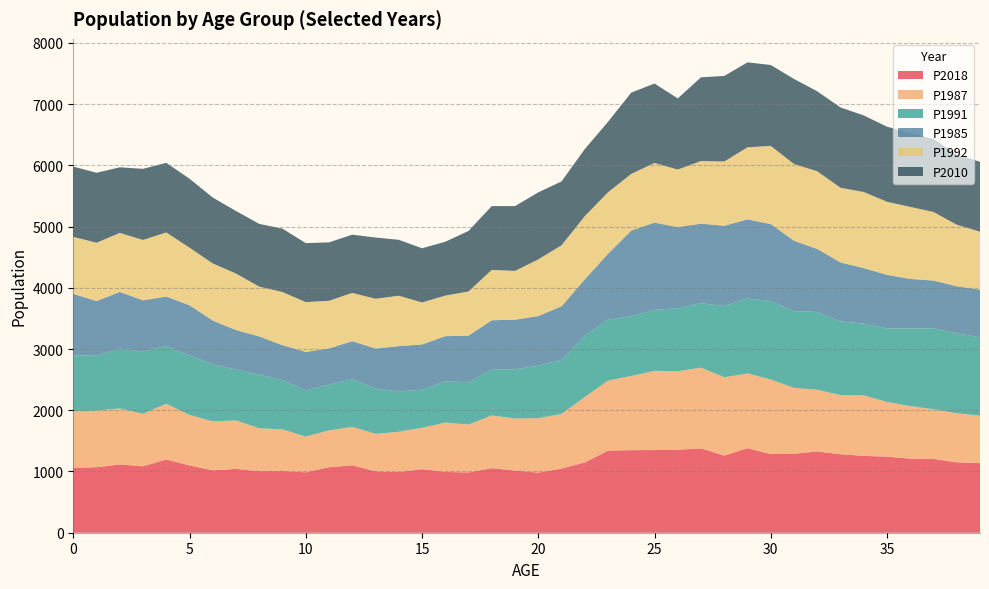

Reading left to right, list all the values displayed in this chart.

P2018: 0=1061	1=1070	2=1114	3=1085	4=1196	5=1099	6=1019	7=1042	8=1005	9=1007	10=987	11=1070	12=1101	13=1003	14=991	15=1038	16=992	17=985	18=1054	19=1015	20=981	21=1048	22=1147	23=1340	24=1349	25=1350	26=1356	27=1377	28=1260	29=1381	30=1284	31=1290	32=1326	33=1282	34=1255	35=1242	36=1209	37=1205	38=1150	39=1136
P1987: 0=922	1=924	2=917	3=857	4=911	5=825	6=799	7=792	8=701	9=681	10=584	11=601	12=628	13=612	14=658	15=675	16=807	17=782	18=861	19=852	20=889	21=894	22=1069	23=1145	24=1211	25=1294	26=1281	27=1320	28=1279	29=1221	30=1218	31=1076	32=1010	33=966	34=989	35=894	36=859	37=812	38=801	39=777
P1991: 0=915	1=896	2=976	3=1019	4=944	5=970	6=933	7=831	8=876	9=805	10=754	11=748	12=778	13=739	14=659	15=622	16=673	17=691	18=748	19=804	20=858	21=881	22=997	23=995	24=974	25=995	26=1029	27=1052	28=1164	29=1224	30=1281	31=1253	32=1270	33=1204	34=1171	35=1201	36=1267	37=1320	38=1305	39=1280
P1985: 0=1003	1=894	2=925	3=835	4=806	5=821	6=714	7=645	8=624	9=570	10=628	11=591	12=622	13=654	14=740	15=740	16=738	17=761	18=807	19=808	20=810	21=875	22=924	23=1076	24=1401	25=1426	26=1325	27=1299	28=1310	29=1292	30=1258	31=1150	32=1028	33=962	34=906	35=875	36=810	37=782	38=769	39=777
P1992: 0=932	1=952	2=965	3=986	4=1047	5=941	6=933	7=923	8=813	9=868	10=814	11=778	12=788	13=813	14=823	15=686	16=663	17=721	18=823	19=797	20=926	21=997	22=1033	23=1004	24=926	25=974	26=941	27=1022	28=1050	29=1177	30=1277	31=1253	32=1270	33=1220	34=1244	35=1193	36=1177	37=1120	38=1006	39=947
P2010: 0=1146	1=1143	2=1071	3=1161	4=1137	5=1126	6=1076	7=1021	8=1025	9=1035	10=963	11=954	12=951	13=1000	14=913	15=885	16=879	17=989	18=1042	19=1058	20=1095	21=1042	22=1095	23=1151	24=1327	25=1297	26=1161	27=1368	28=1397	29=1387	30=1321	31=1389	32=1305	33=1312	34=1250	35=1226	36=1208	37=1190	38=1149	39=1141